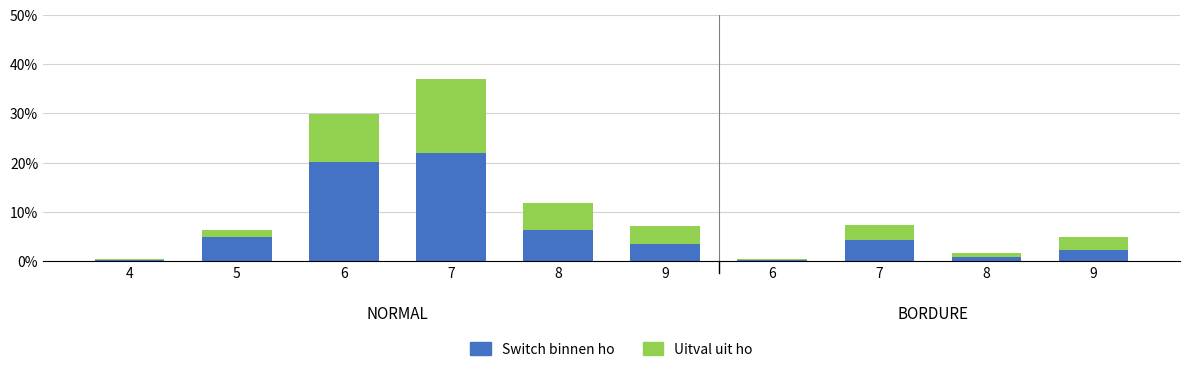

How many data points does each series have?

10